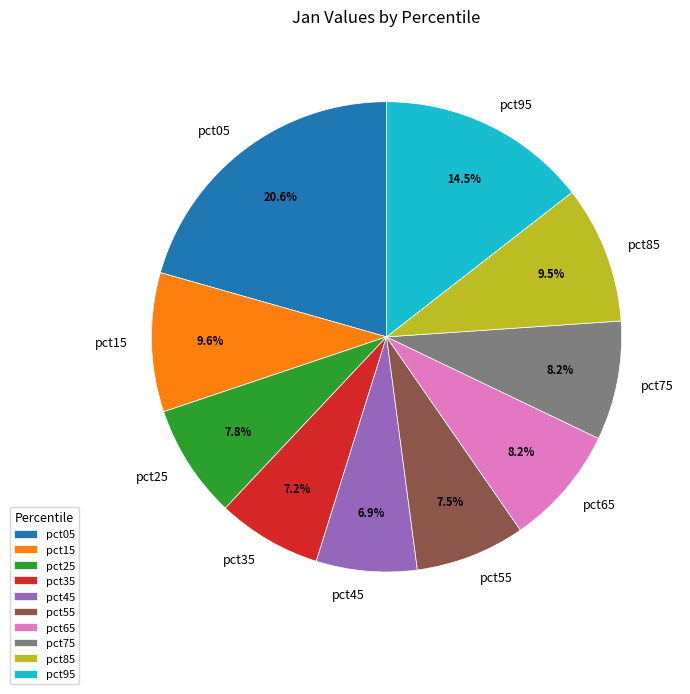

What percentage is NOT represented by pct95?

85.5%